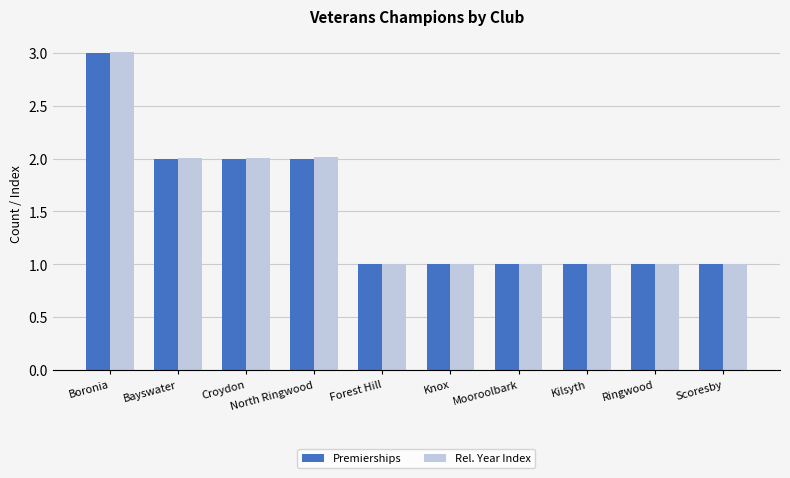

The Rel. Year Index series shows 3.3 at Bayswater. True or false?

False